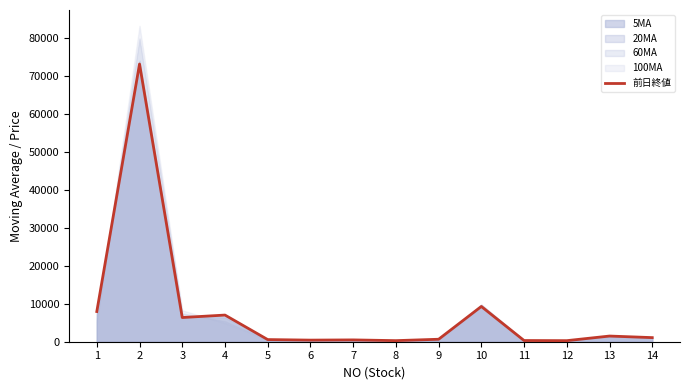

Reading right to left, list all the values displayed in this chart.

14=1083.0	13=1496.0	12=282.0	11=317.0	10=9295.0	9=652.8	8=287.0	7=480.0	6=422.8	5=565.7	4=7030.0	3=6382.0	2=73240.0	1=7960.0